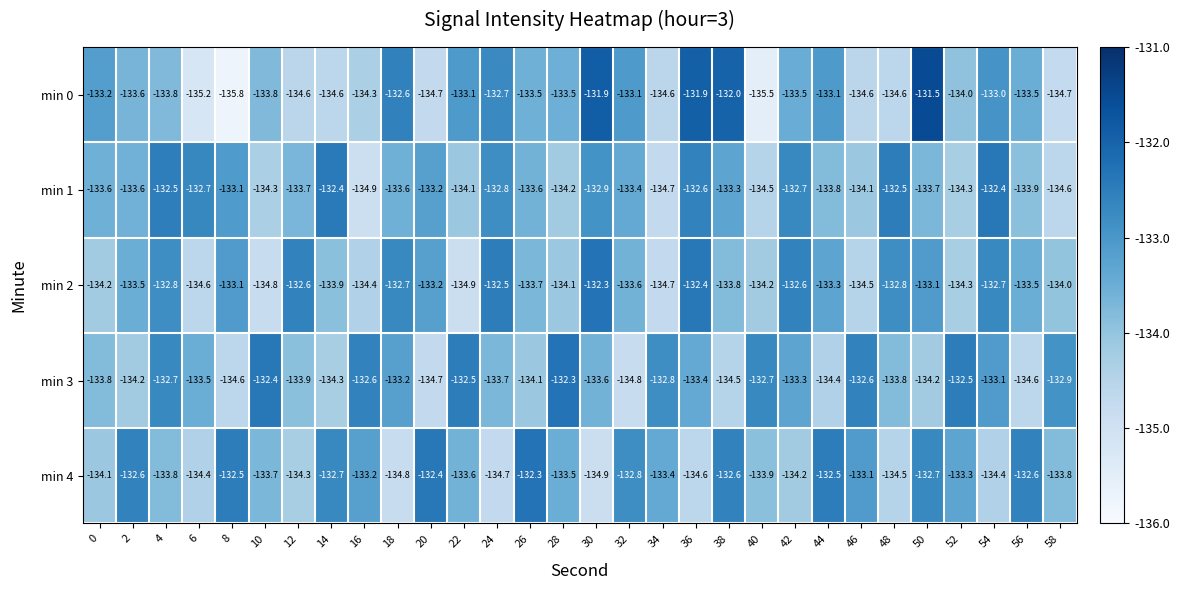

What is the maximum value shown in the chart?

-131.5